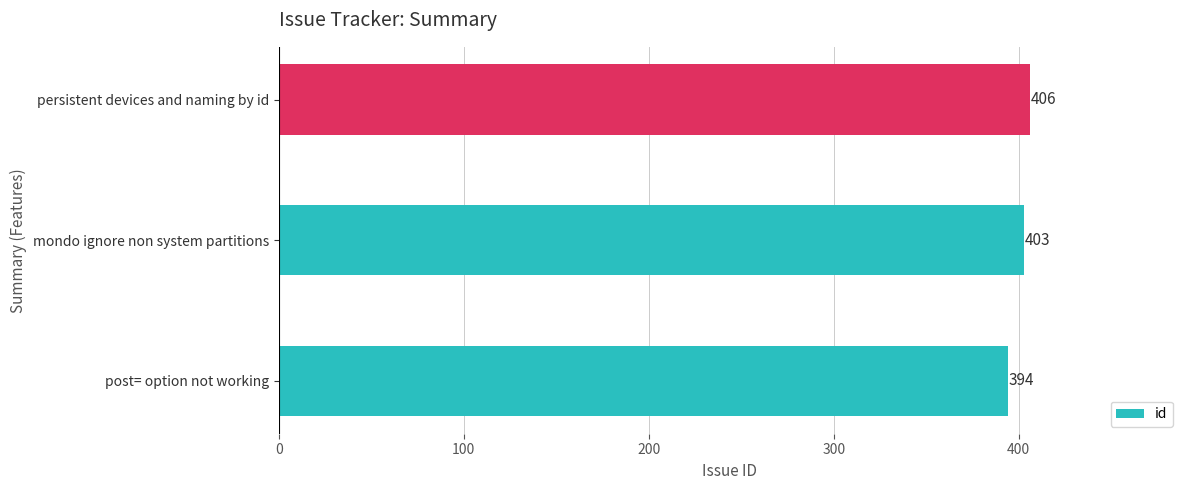

The chart shows a value of 403 at mondo ignore non system partitions. True or false?

True